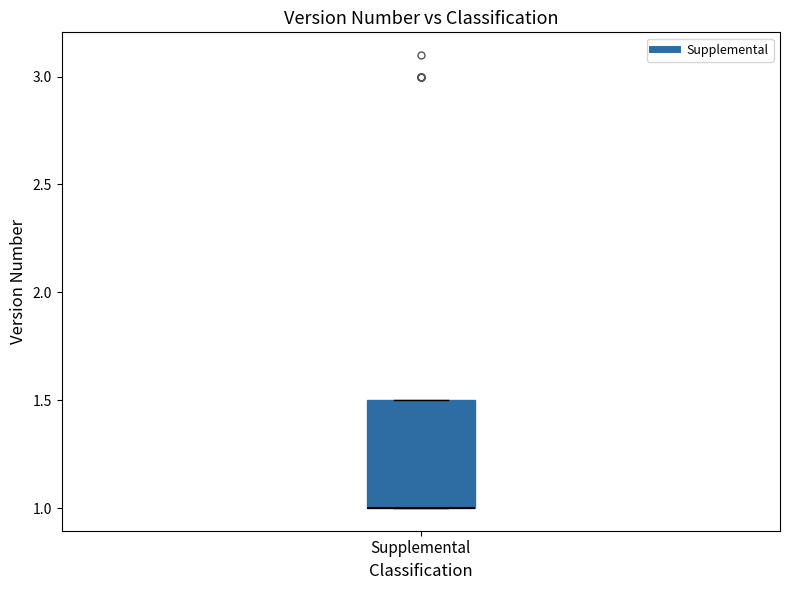

Read this box plot against the y-axis: the position of the median line, the range covered by the box, and the ends of both whiskers. The values are not printed on the chart, so give them approximately, as read against the axis.

median 1.0 (drawn on the box's lower edge), box 1.0 to 1.5, whiskers 1.0 to 1.5